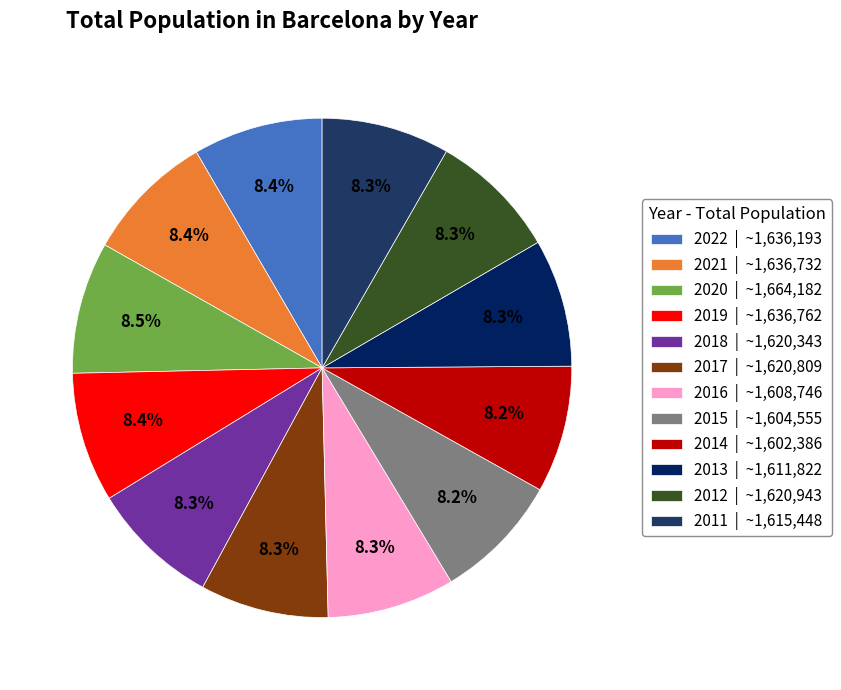

What is the ratio of the value at 2013 to the value at 2016?

1.0